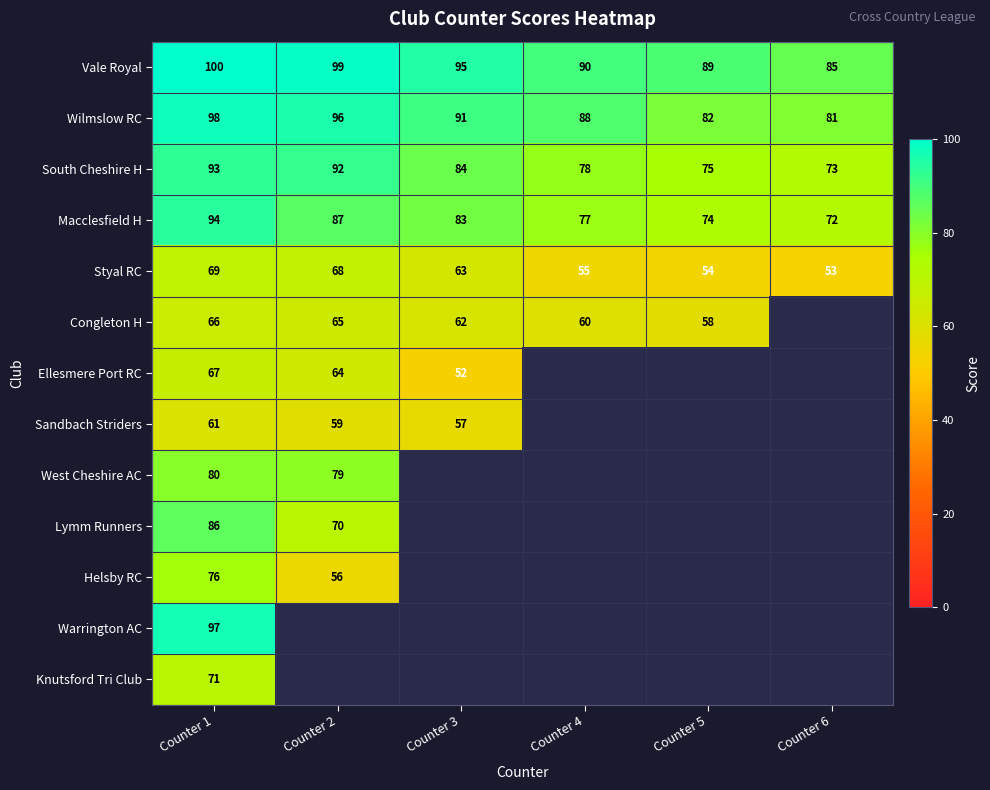

Where does the Wilmslow RC series first go above 91?

Counter 1